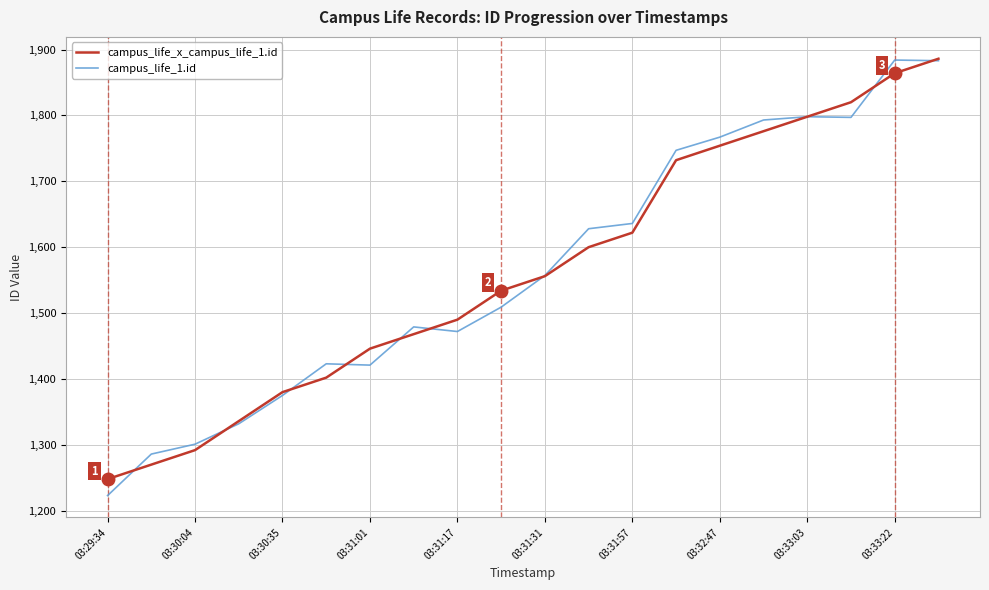

Which series has the largest range (max minus min)?

campus_life_1.id